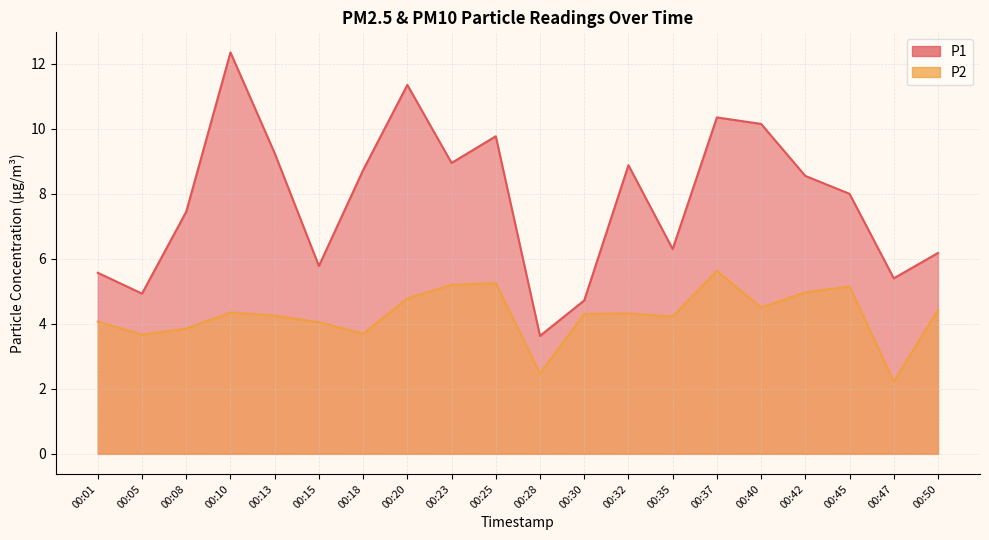

At which category does the chart reach its peak across all series?

00:10